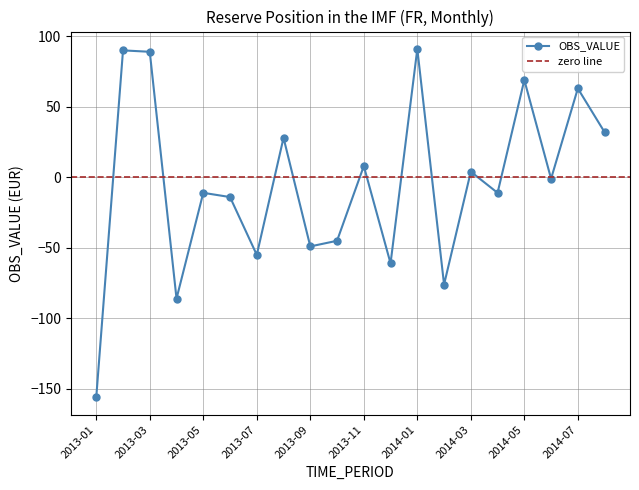

What is the label of the 19th point from the left?

2014-07